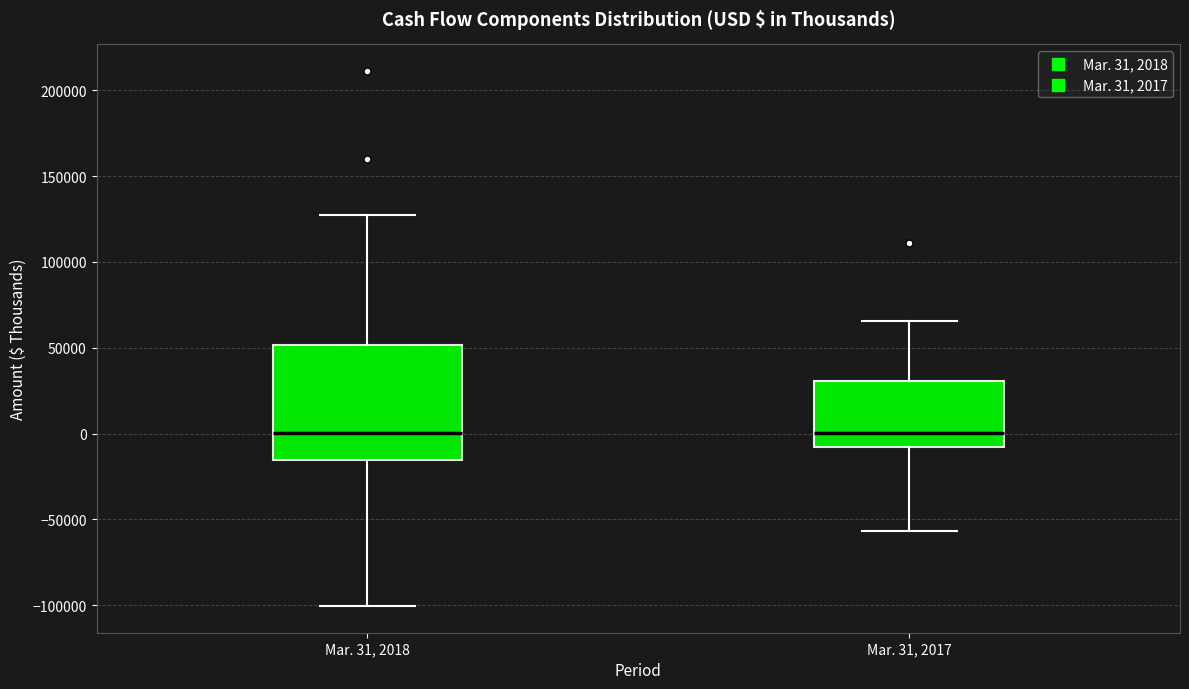

Where is the lower edge of the box for Mar. 31, 2017 on the y-axis? The values are not printed on the chart, so give them approximately, as read against the axis.

-10000